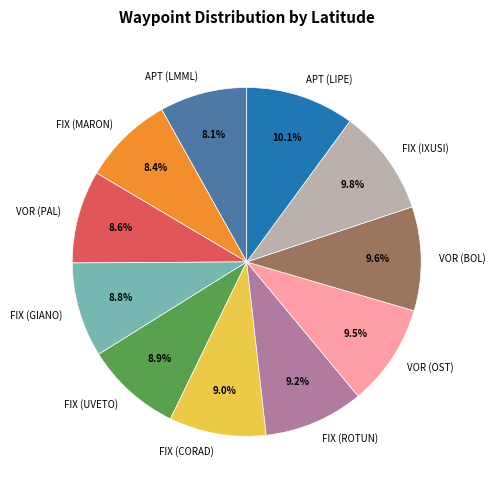

To the nearest percent, what portion does VOR (PAL) represent?

9%